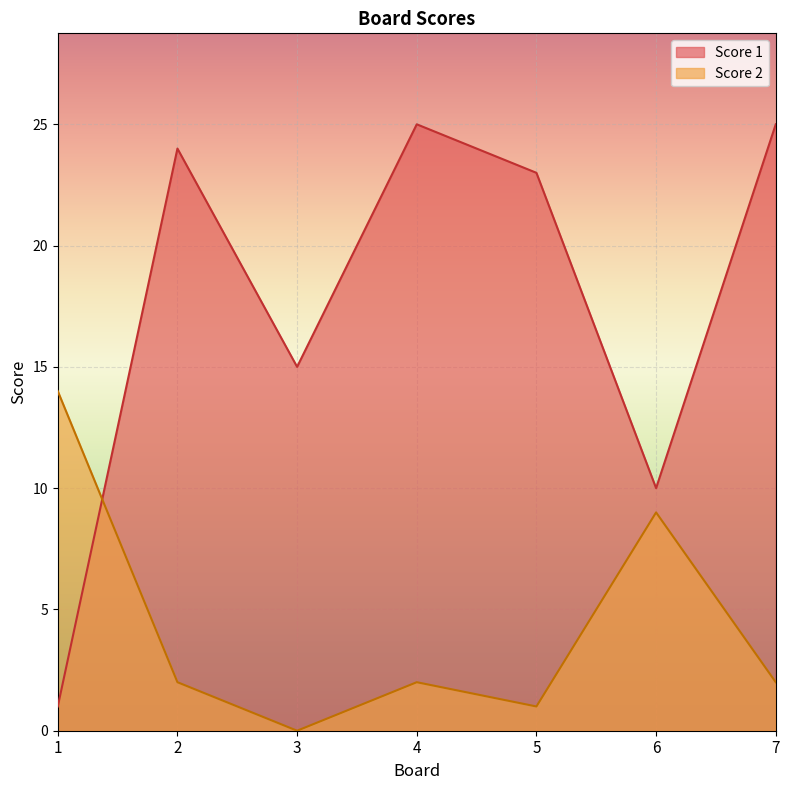

Where do Score 1 and Score 2 first cross each other?

1 and 2